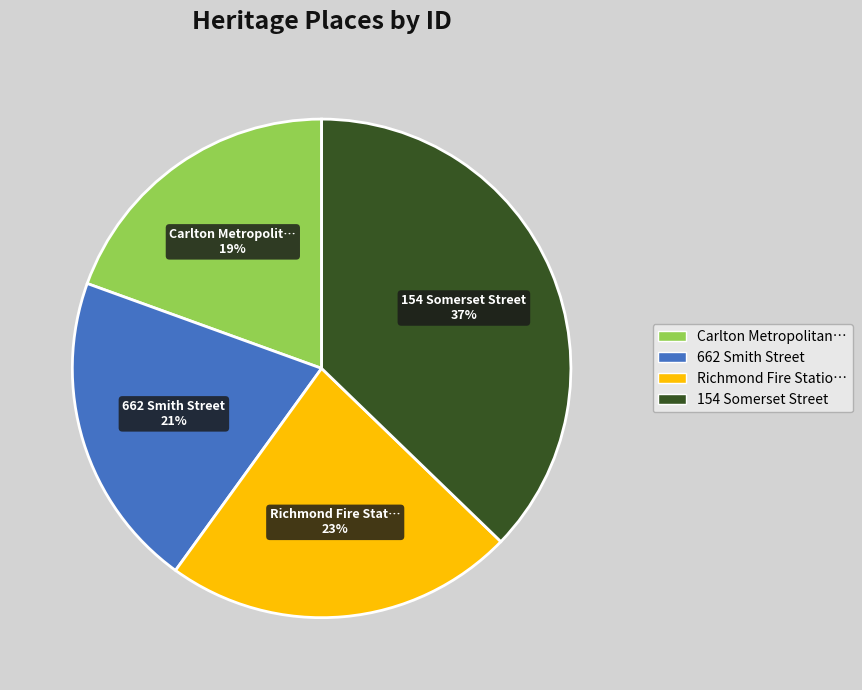

Is it true that 662 Smith Street is 21% of the pie?

True